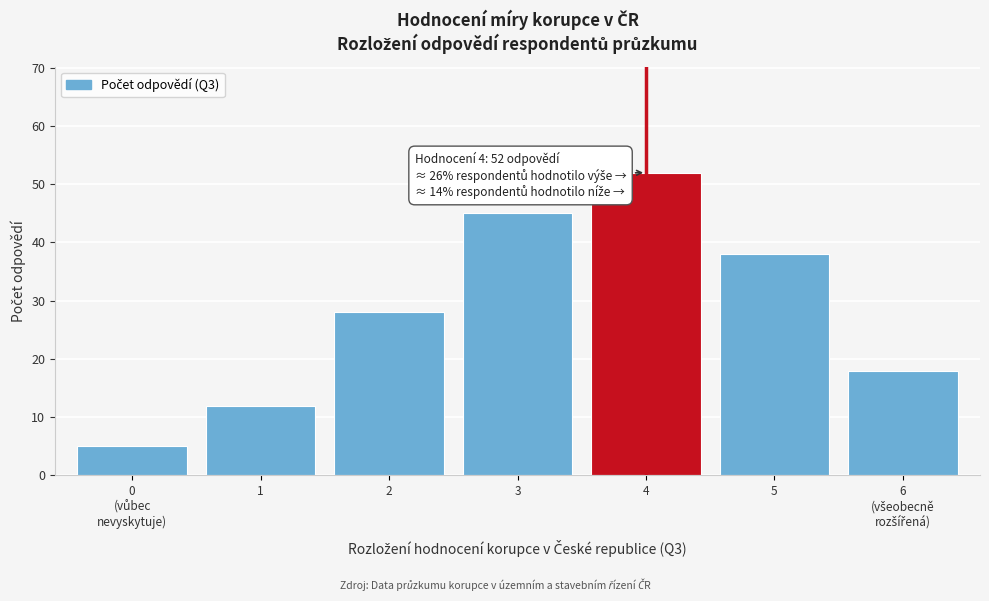

Reading left to right, what are all the values shown in this chart?

5	12	28	45	52	38	18